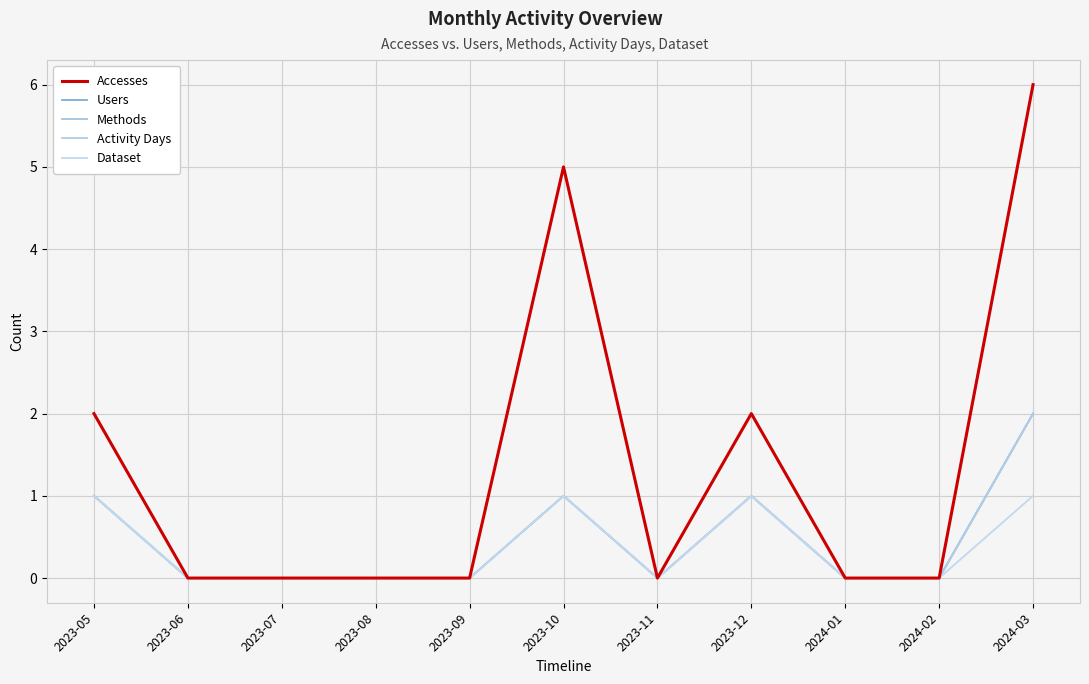

Is this an area chart (filled region under the line)?

No